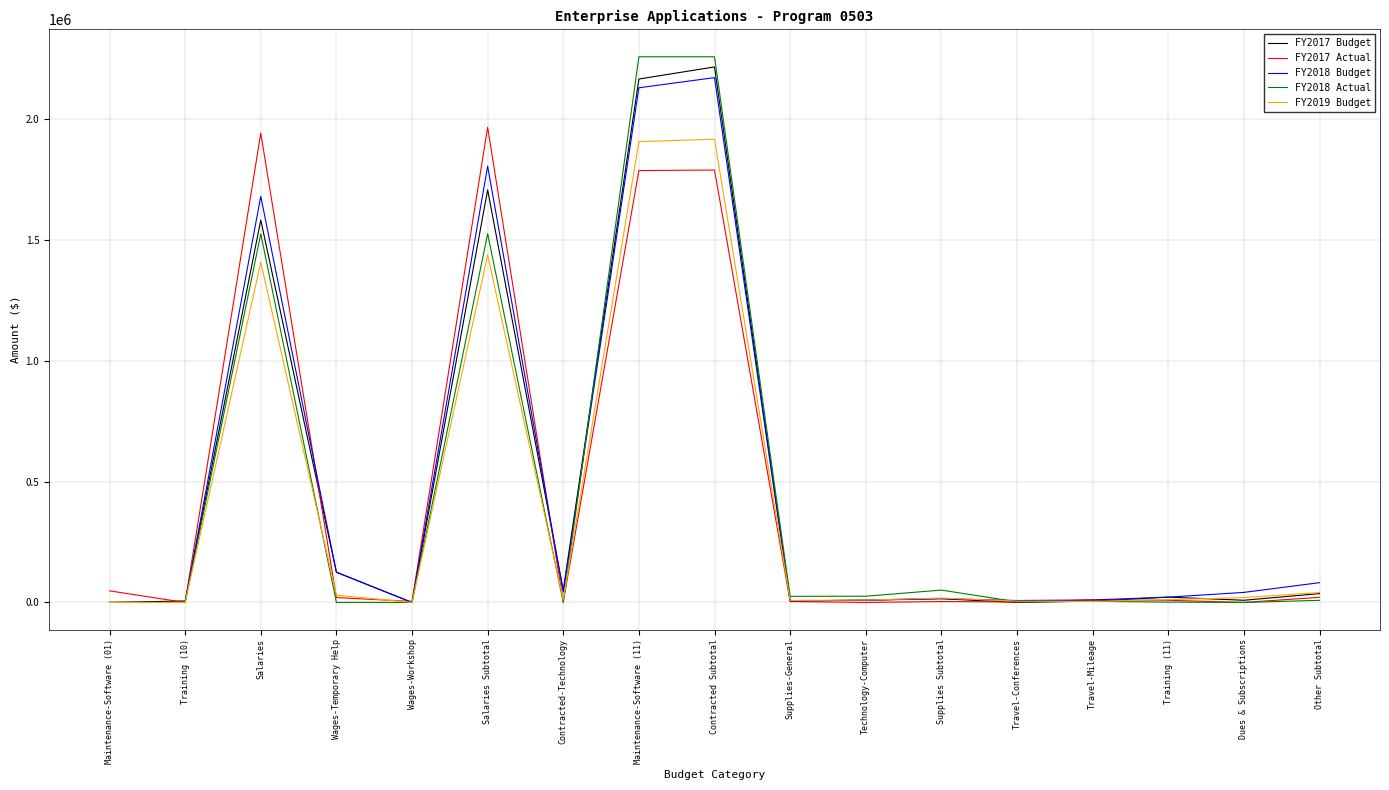

Where is FY2019 Budget nearest to the value 957998?

Salaries